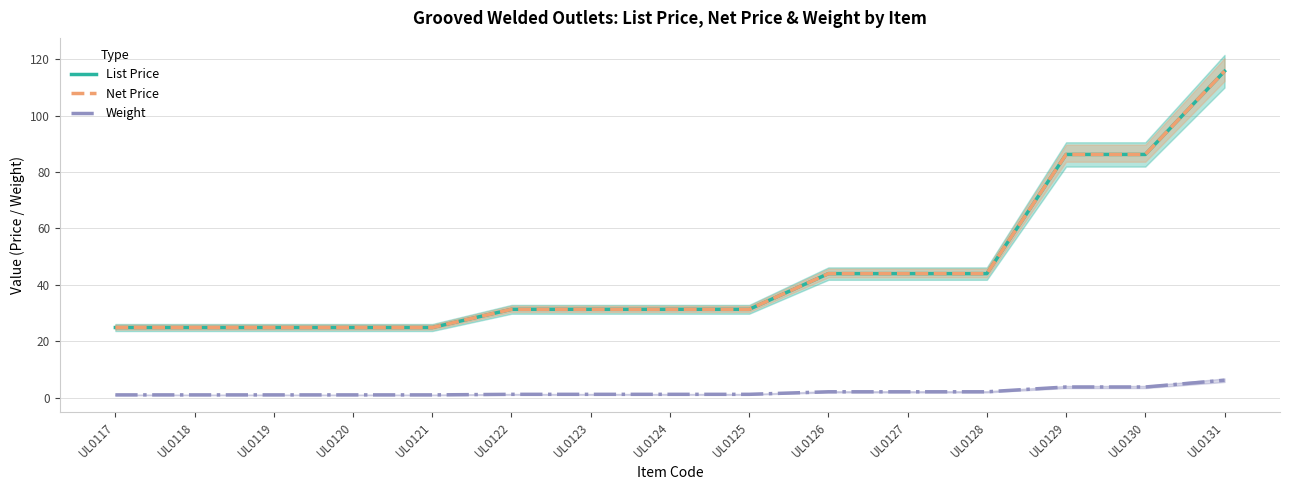

Between UL0121 and UL0117, which is larger?

UL0121